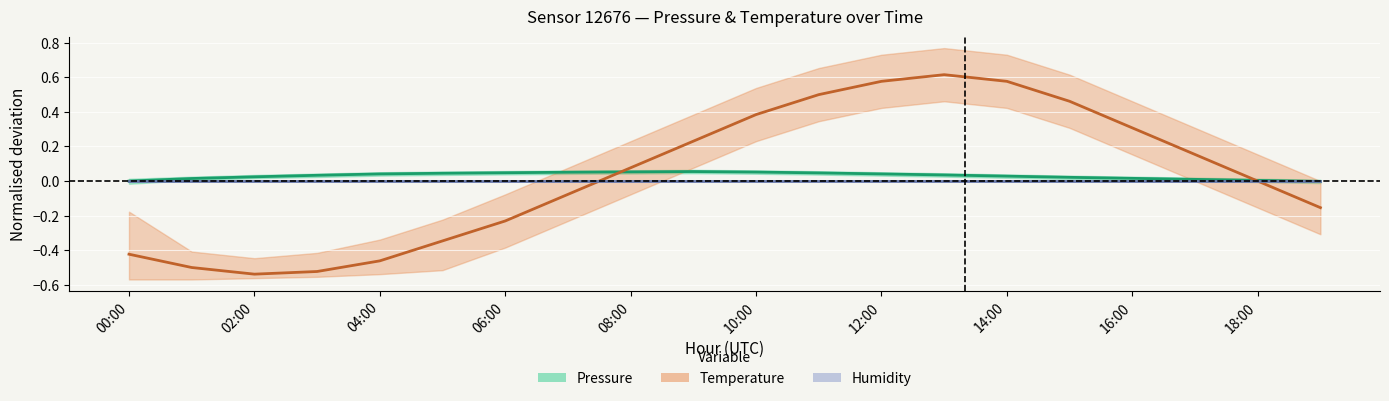

What is the maximum value for Temperature (normalised)?

0.6